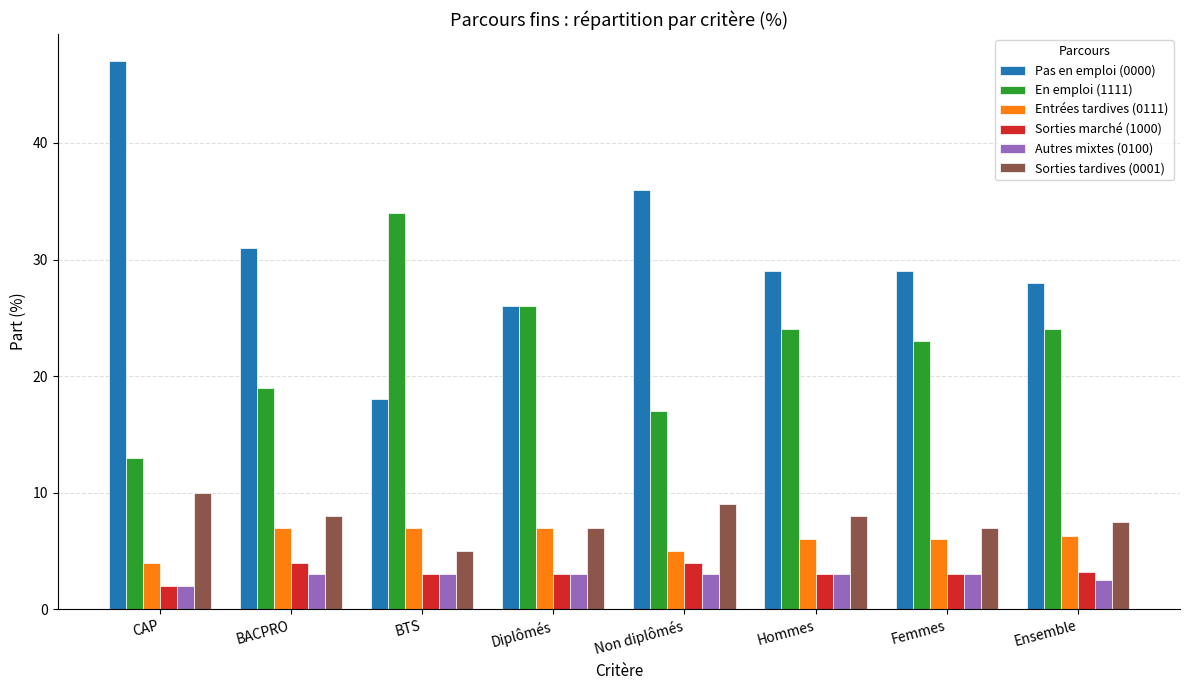

Reading right to left, extract all data points from this chart.

Pas en emploi (0000): 28.0	29.0	29.0	36.0	26.0	18.0	31.0	47.0
En emploi (1111): 24.0	23.0	24.0	17.0	26.0	34.0	19.0	13.0
Entrées tardives (0111): 6.3	6.0	6.0	5.0	7.0	7.0	7.0	4.0
Sorties marché (1000): 3.2	3.0	3.0	4.0	3.0	3.0	4.0	2.0
Autres mixtes (0100): 2.5	3.0	3.0	3.0	3.0	3.0	3.0	2.0
Sorties tardives (0001): 7.5	7.0	8.0	9.0	7.0	5.0	8.0	10.0